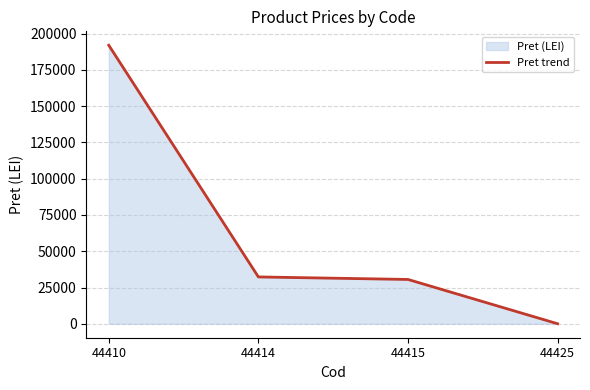

Where does the data first go above 32303?

44410